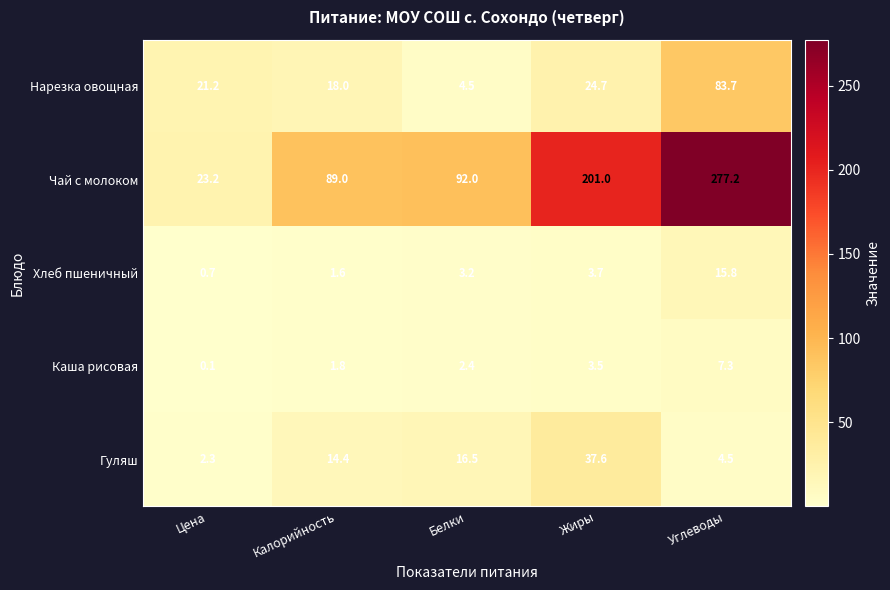

How many distinct data groups are displayed?

5